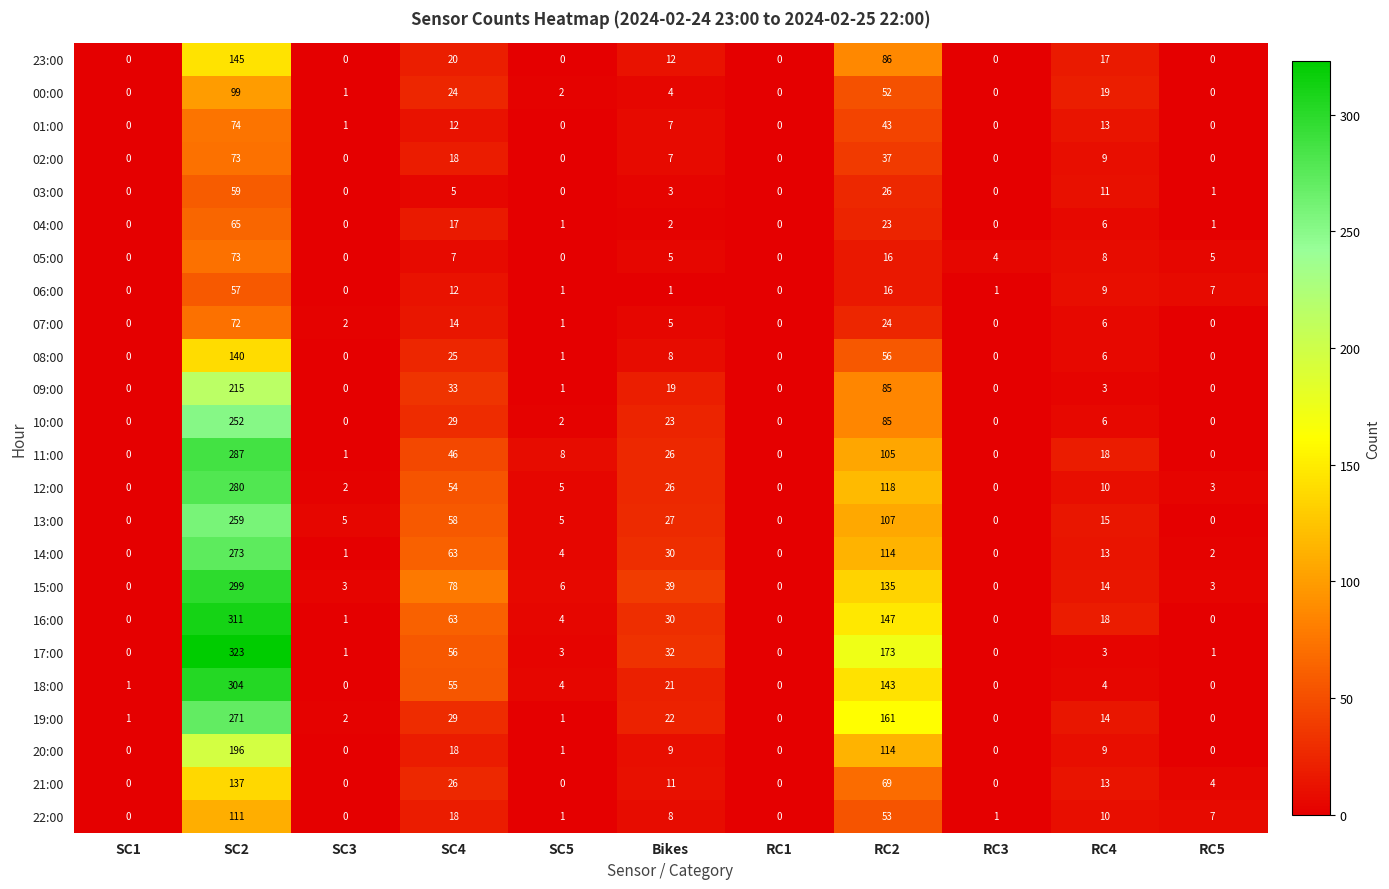

Which series has the largest range (max minus min)?

17:00